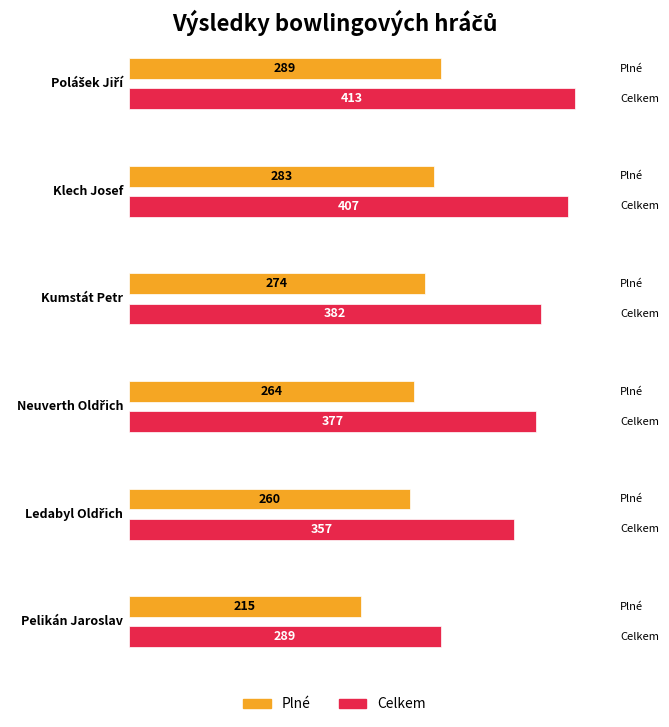

What is the difference between the maximum and minimum values in the Celkem series?

124